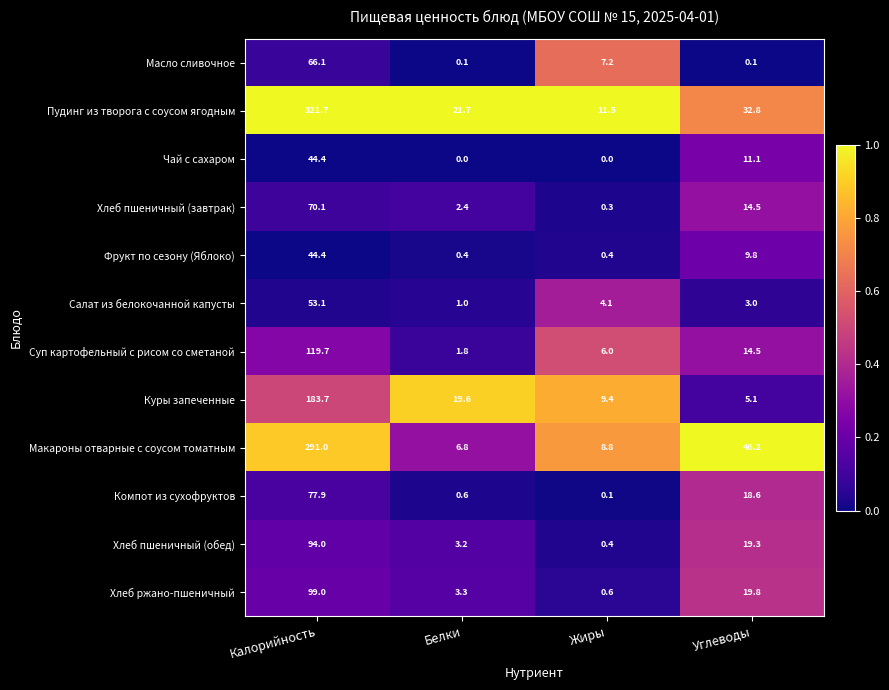

Rank the series at Белки from lowest to highest value.

Чай с сахаром, Масло сливочное, Фрукт по сезону (Яблоко), Компот из сухофруктов, Салат из белокочанной капусты, Суп картофельный с рисом со сметаной, Хлеб пшеничный (завтрак), Хлеб пшеничный (обед), Хлеб ржано-пшеничный, Макароны отварные с соусом томатным, Куры запеченные, Пудинг из творога с соусом ягодным